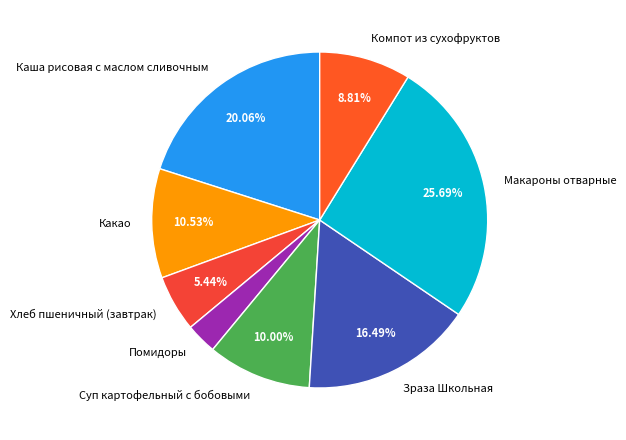

Is there a majority slice in this chart?

No